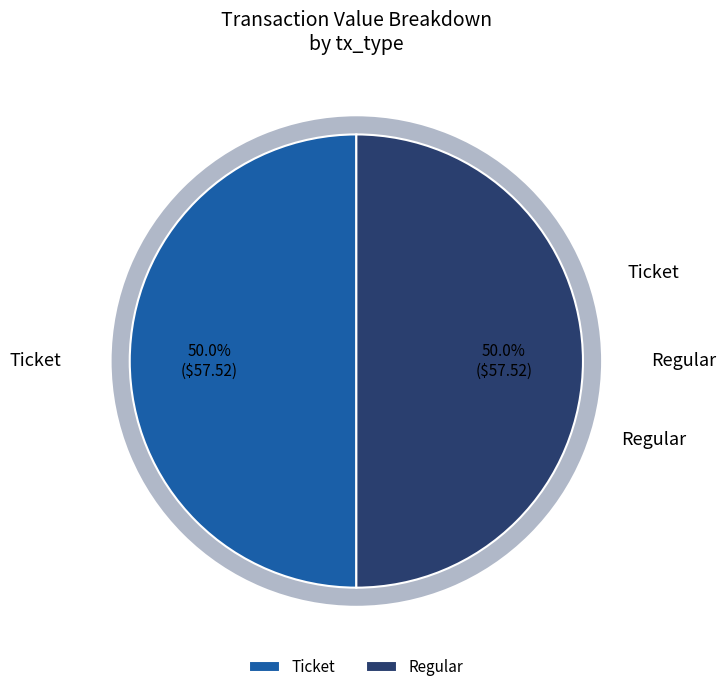

How many slices are in this pie chart?

2